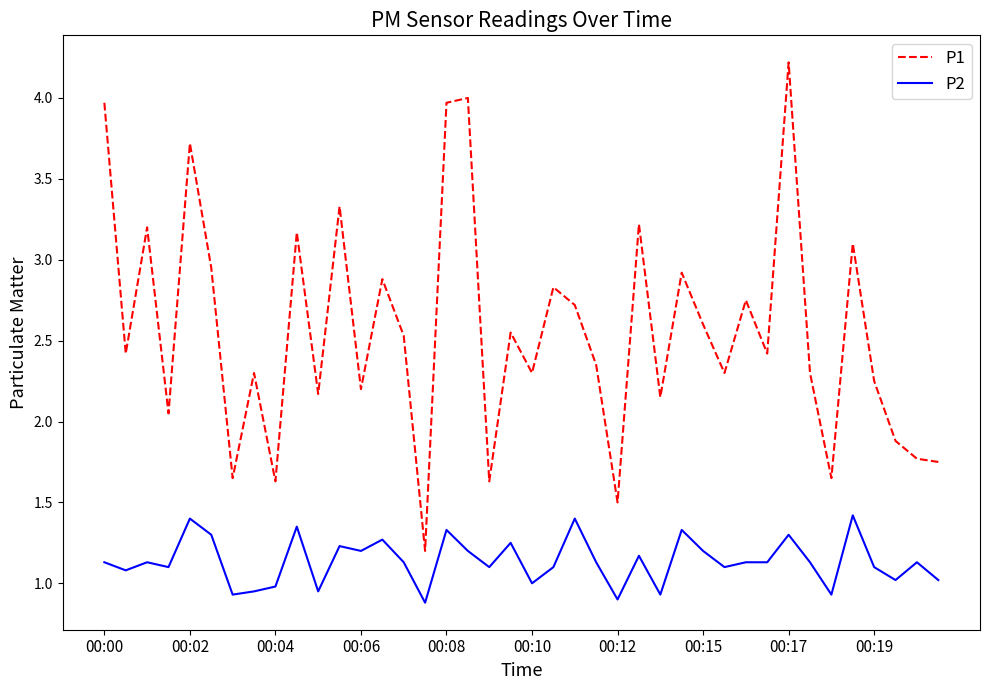

What are all the series names shown in the legend?

P1, P2